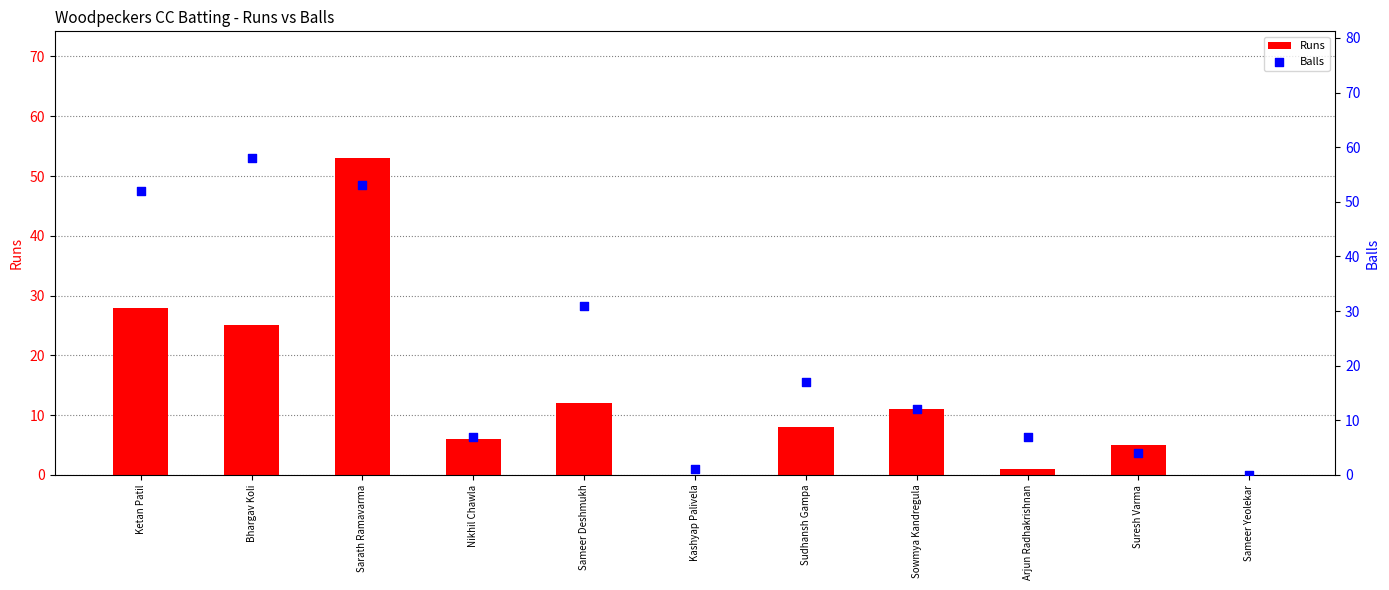

Which series has the largest Y range (max minus min)?

Balls